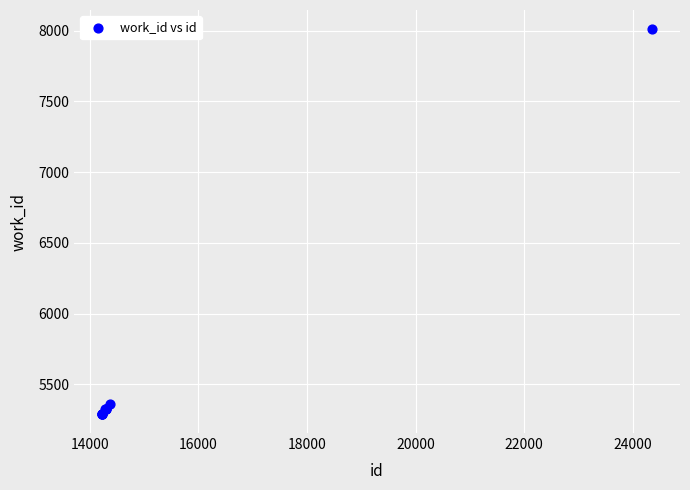

What Y value in the scatter plot is closest to 6650?

5363